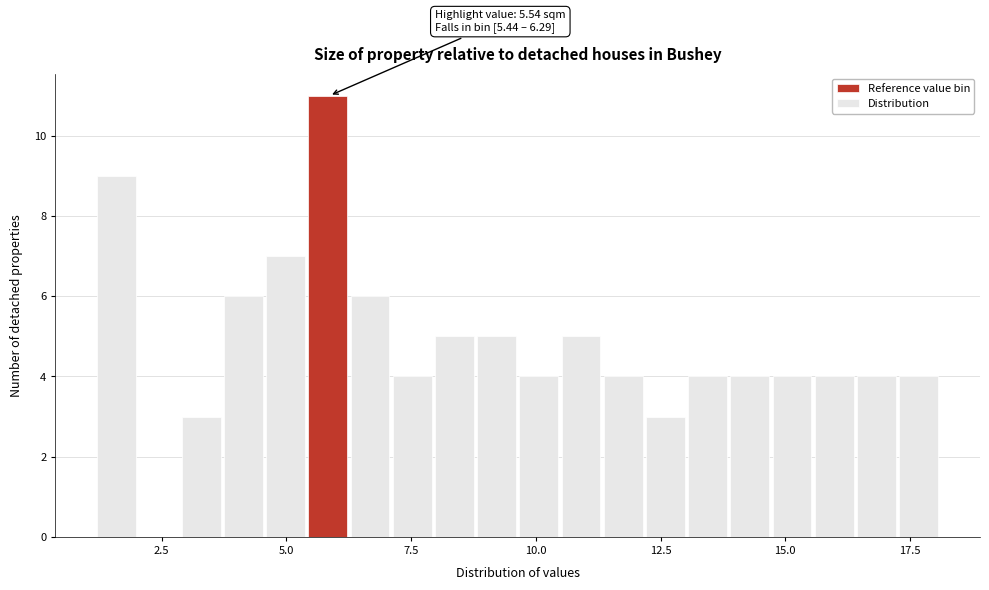

Read against the x-axis, roughly where is the centre of the tallest bar?

6.0